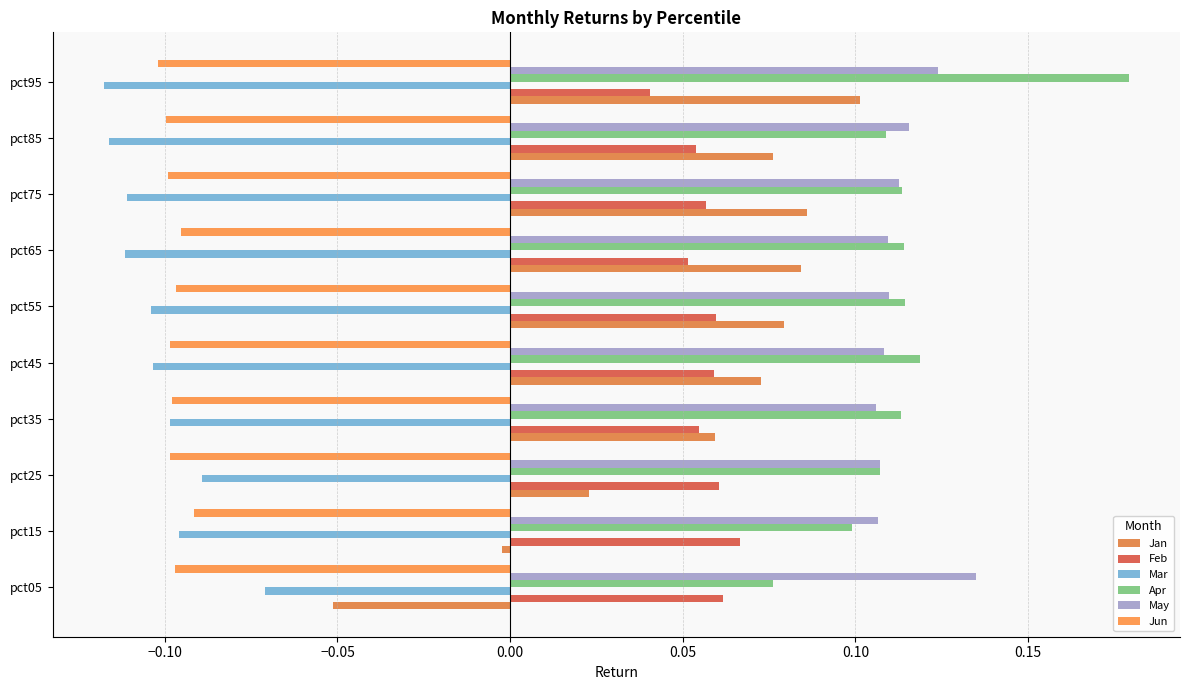

List the series in order of their peak value, highest first.

Apr, May, Jan, Feb, Mar, Jun